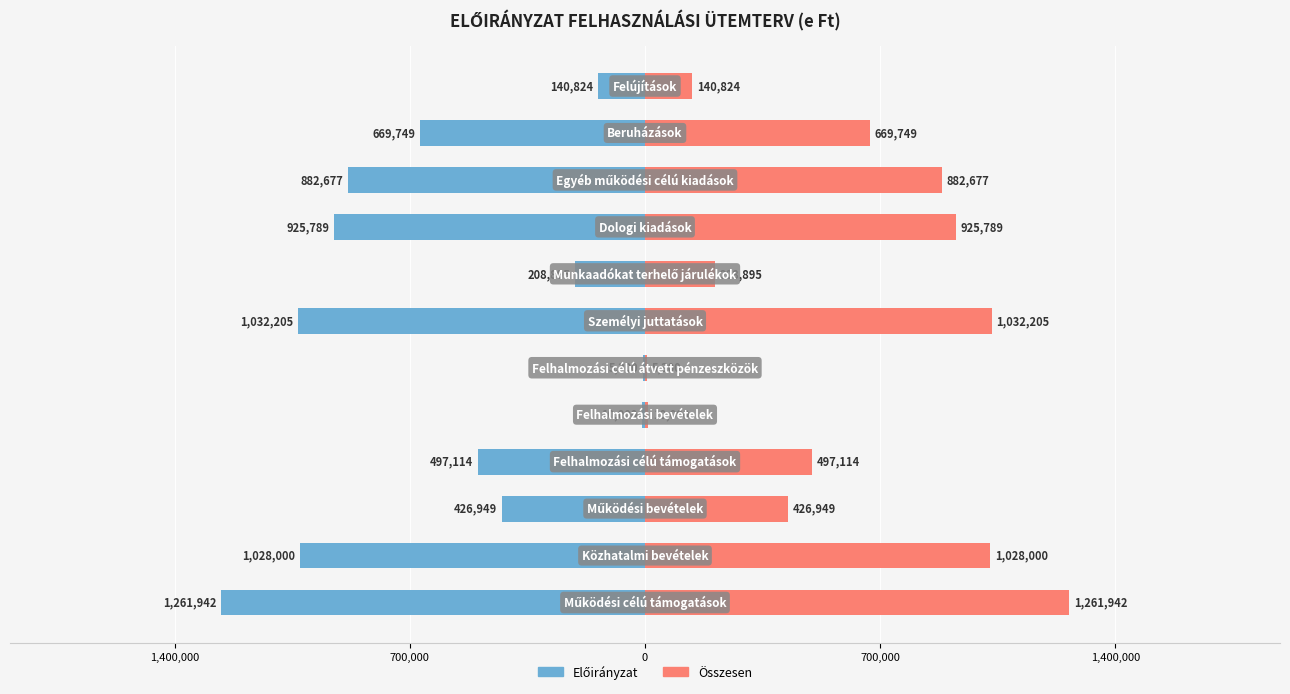

Where is Összesen nearest to the value 633621?

10